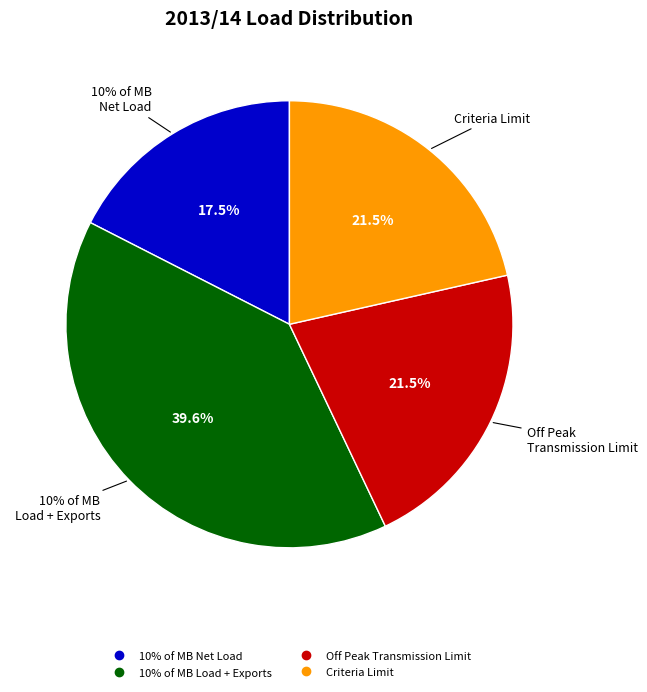

To the nearest percent, what is the difference between the Criteria Limit and 10% of MB Net Load slice percentages?

4%